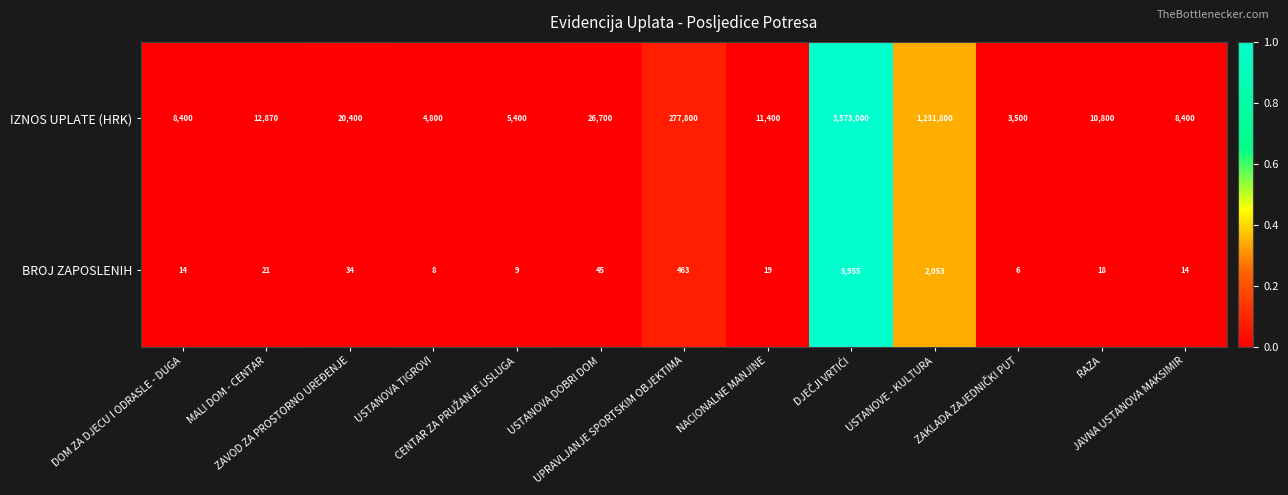

Which series has the largest range (max minus min)?

IZNOS UPLATE (HRK)